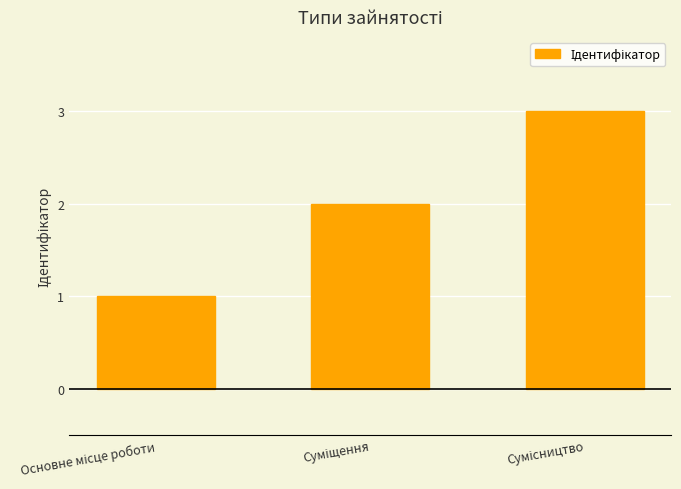

Are the bars grouped side by side (vs. stacked)?

No